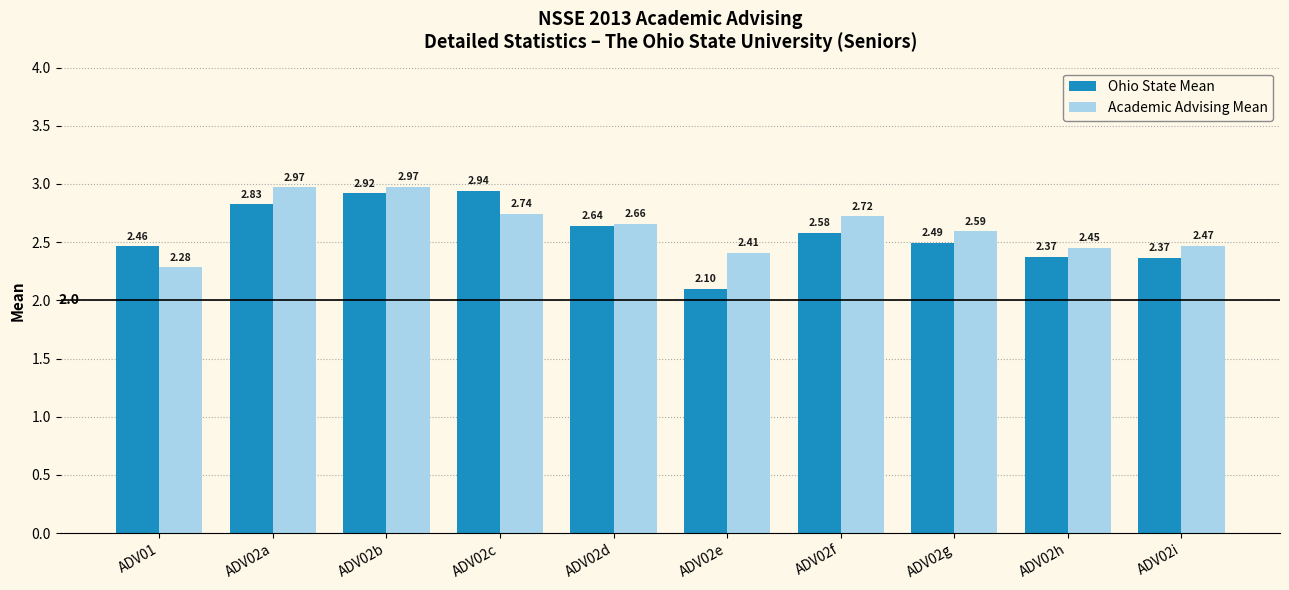

What is the total value across all series at ADV02g?

5.1